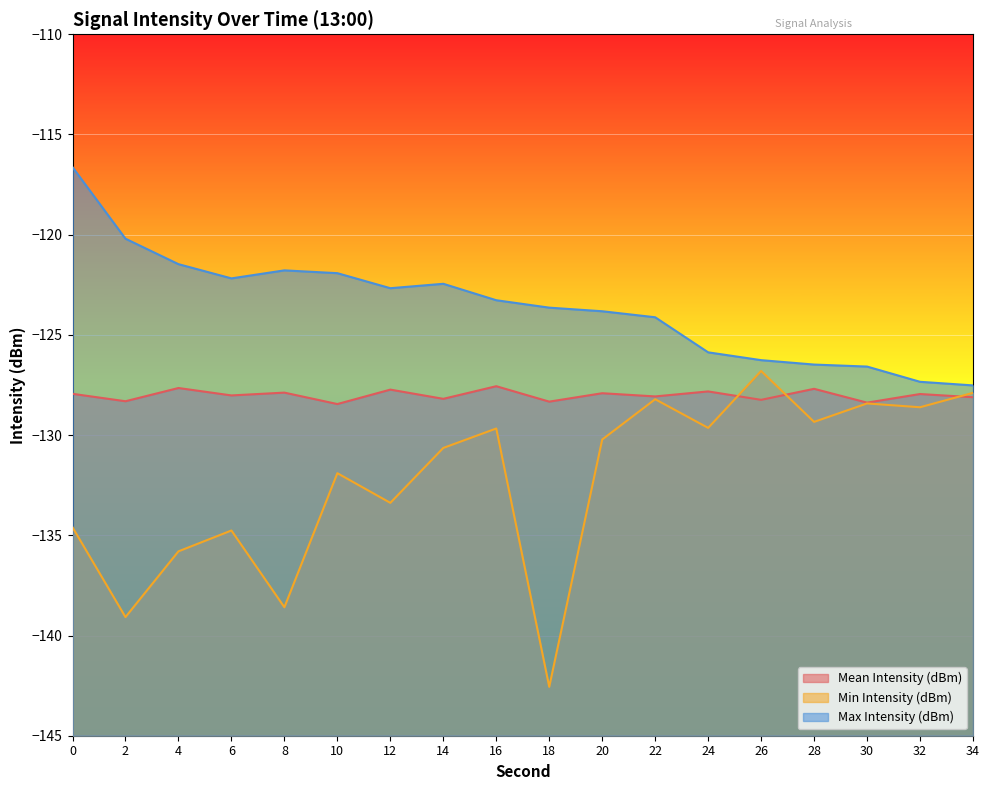

What is the maximum value for Max Intensity (dBm)?

-116.6